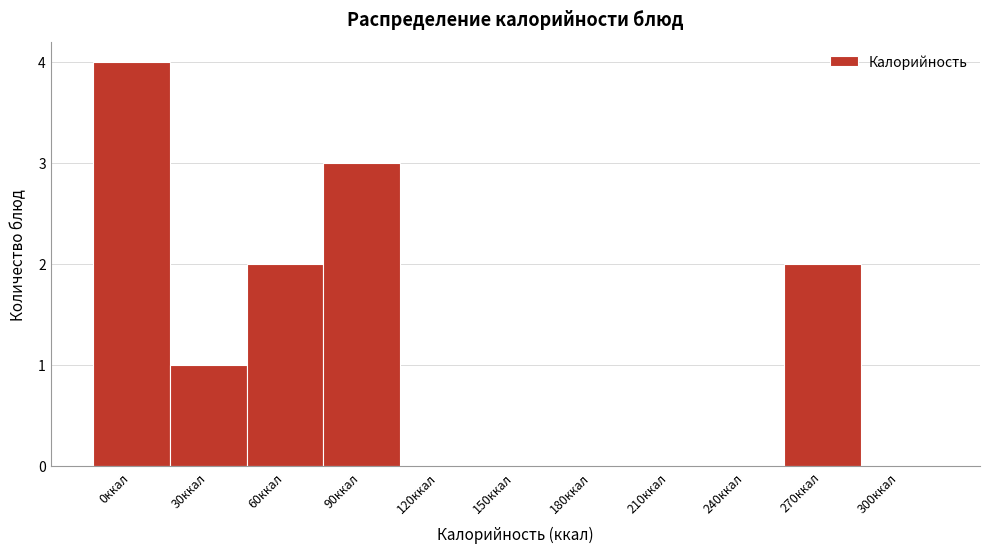

Reading right to left, extract all data points from this chart.

300ккал=0	270ккал=2	240ккал=0	210ккал=0	180ккал=0	150ккал=0	120ккал=0	90ккал=3	60ккал=2	30ккал=1	0ккал=4